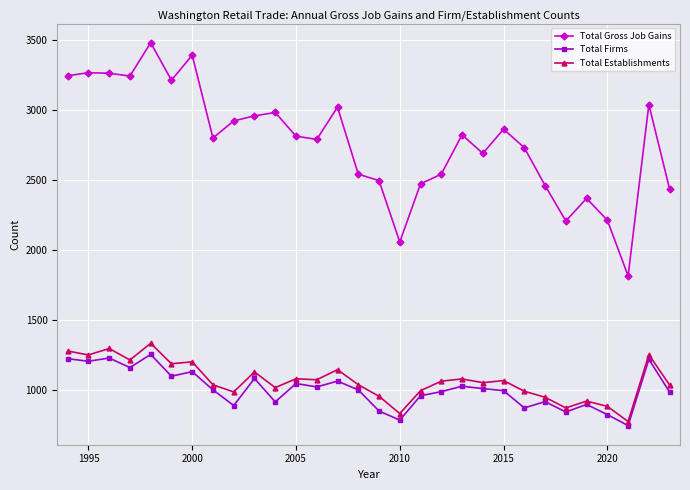

At how many categories does at least one series exceed 2164?

28